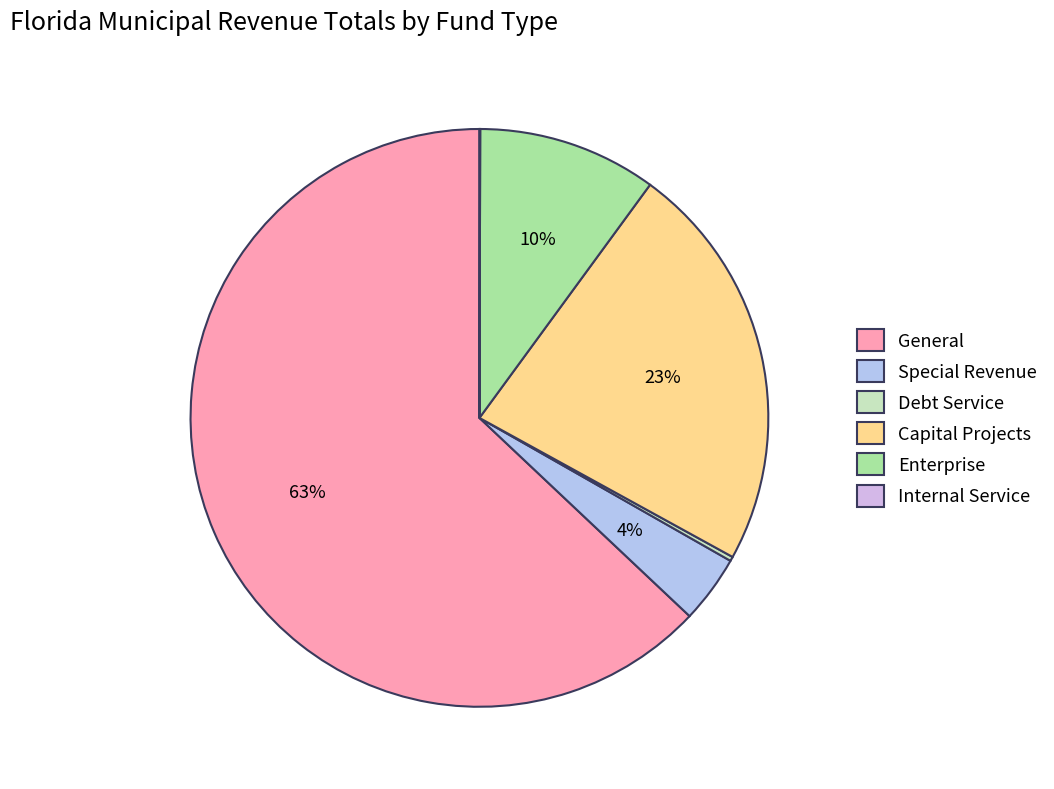

Which slice is the largest?

General